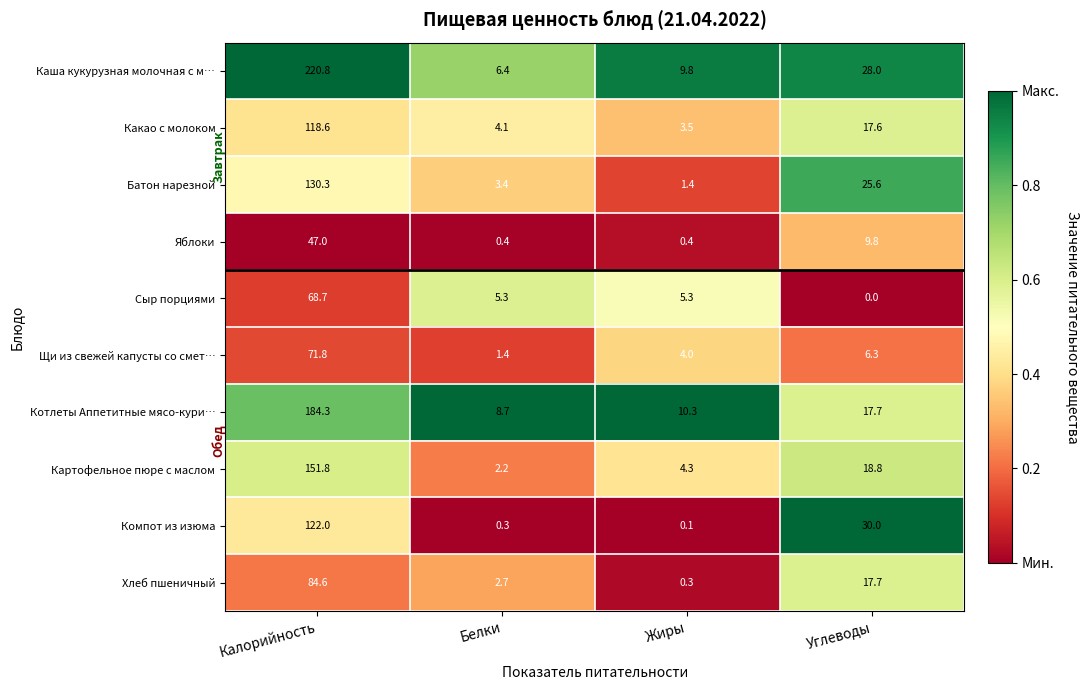

Which series changed the most between Калорийность and Белки?

Каша кукурузная молочная с м…